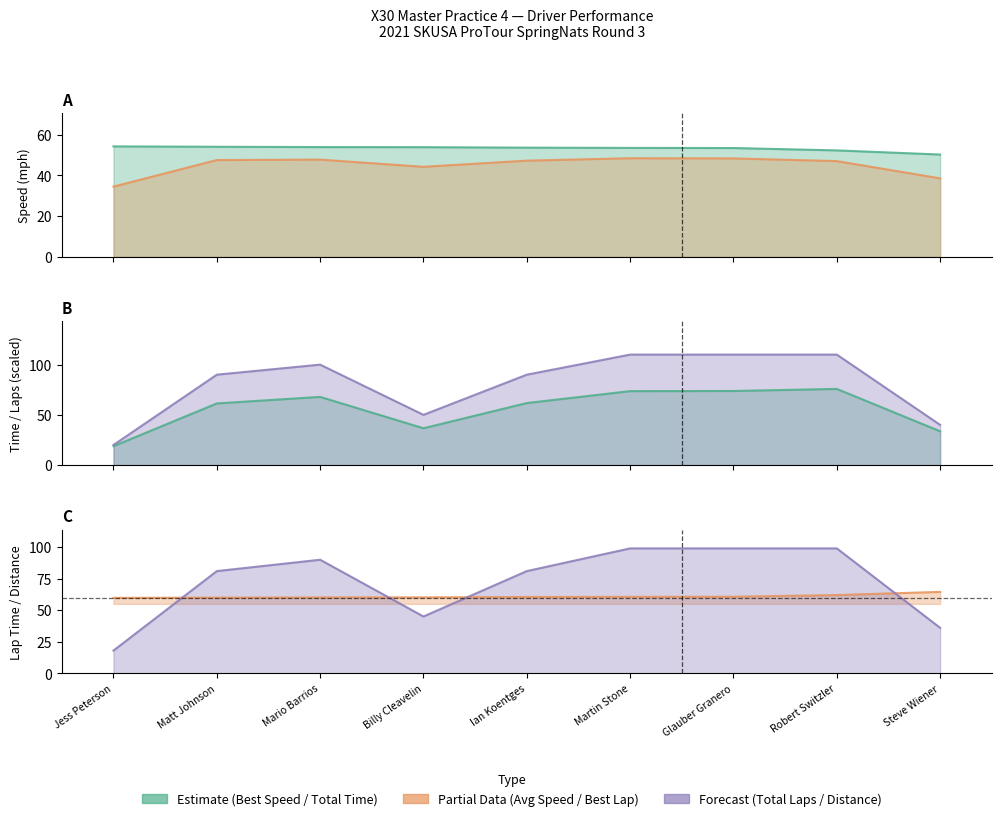

In Total Distance, how many points are higher than both neighbors (excluding endpoints)?

1